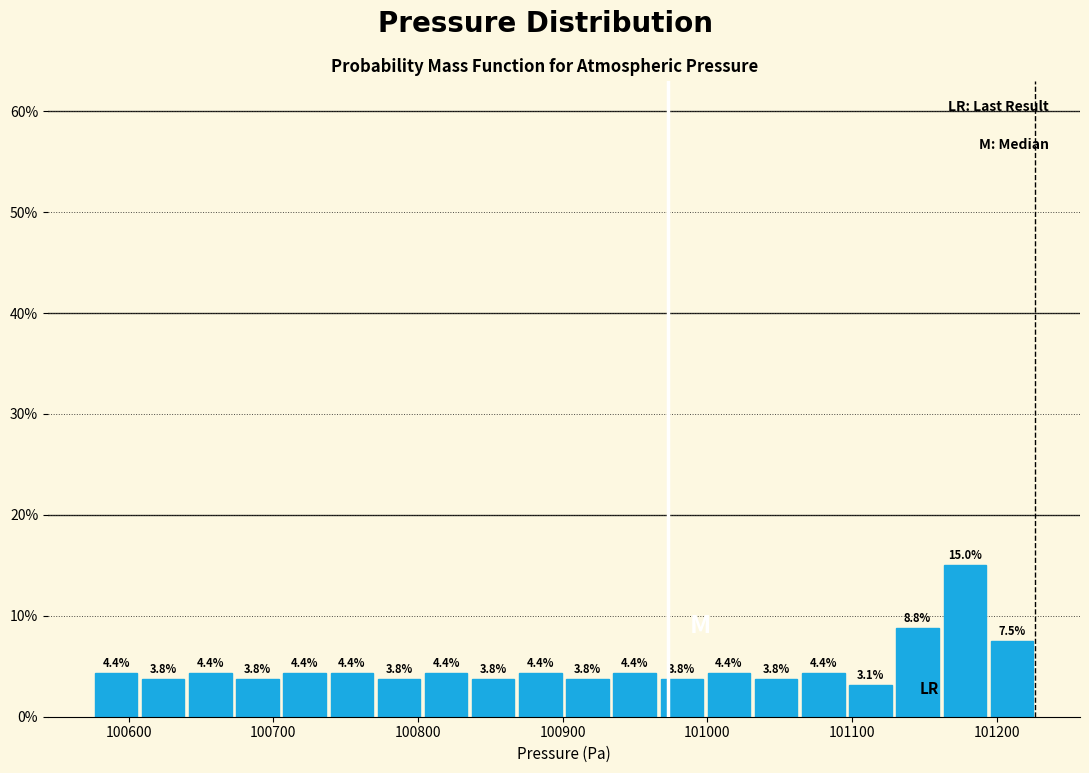

Around what value on the x-axis is the tallest bar? Give the approximate position of its centre, as read against the axis.

101180